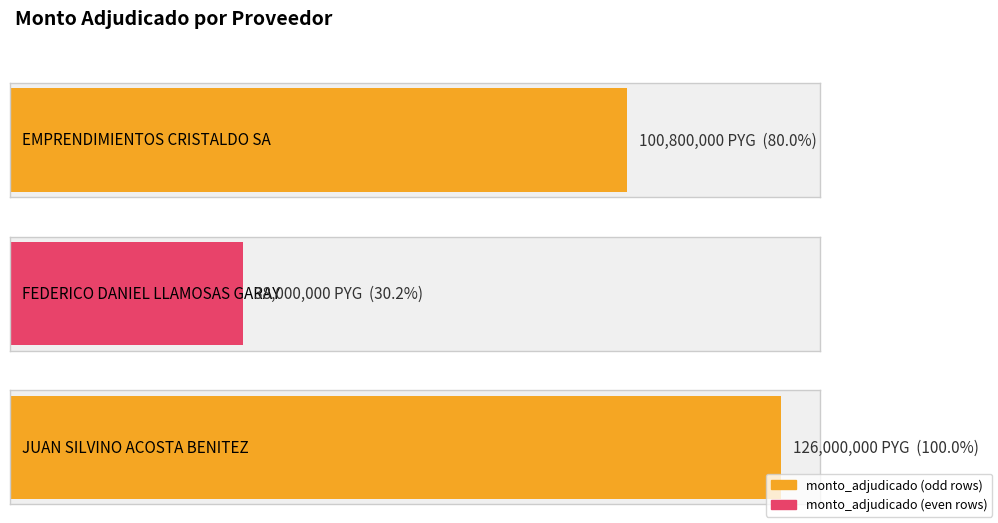

Rank the categories by value from lowest to highest.

FEDERICO DANIEL LLAMOSAS GARAY, EMPRENDIMIENTOS CRISTALDO SA, JUAN SILVINO ACOSTA BENITEZ